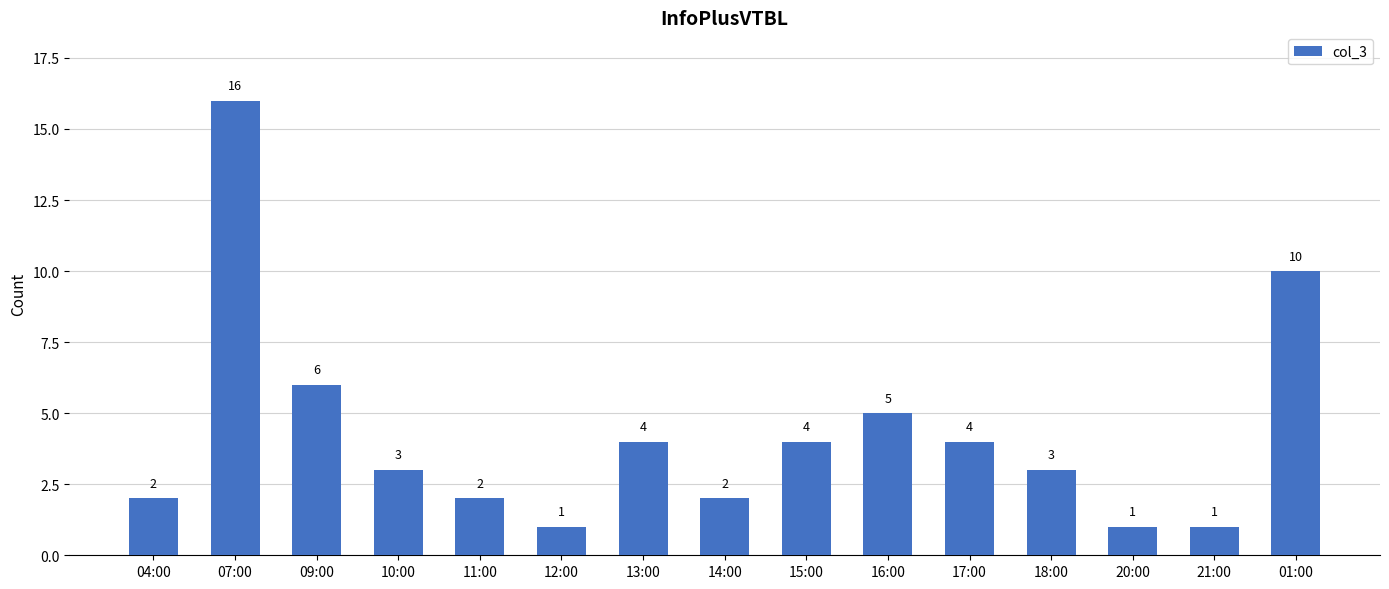

What is the difference between the maximum and minimum values?

15